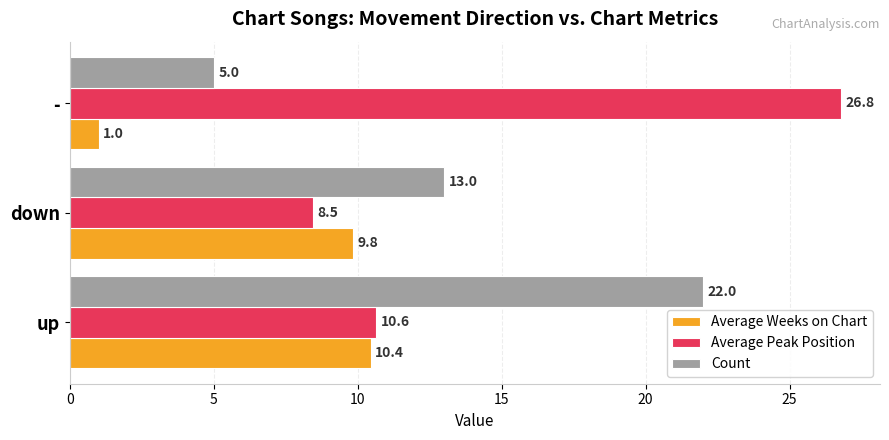

What is the difference between the highest and lowest values at down?

4.5